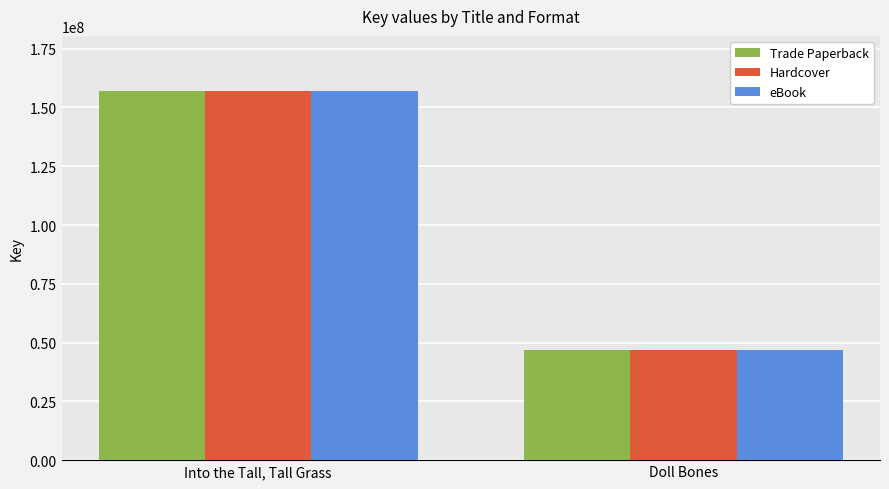

What is the sum of all Trade Paperback values?

203565032